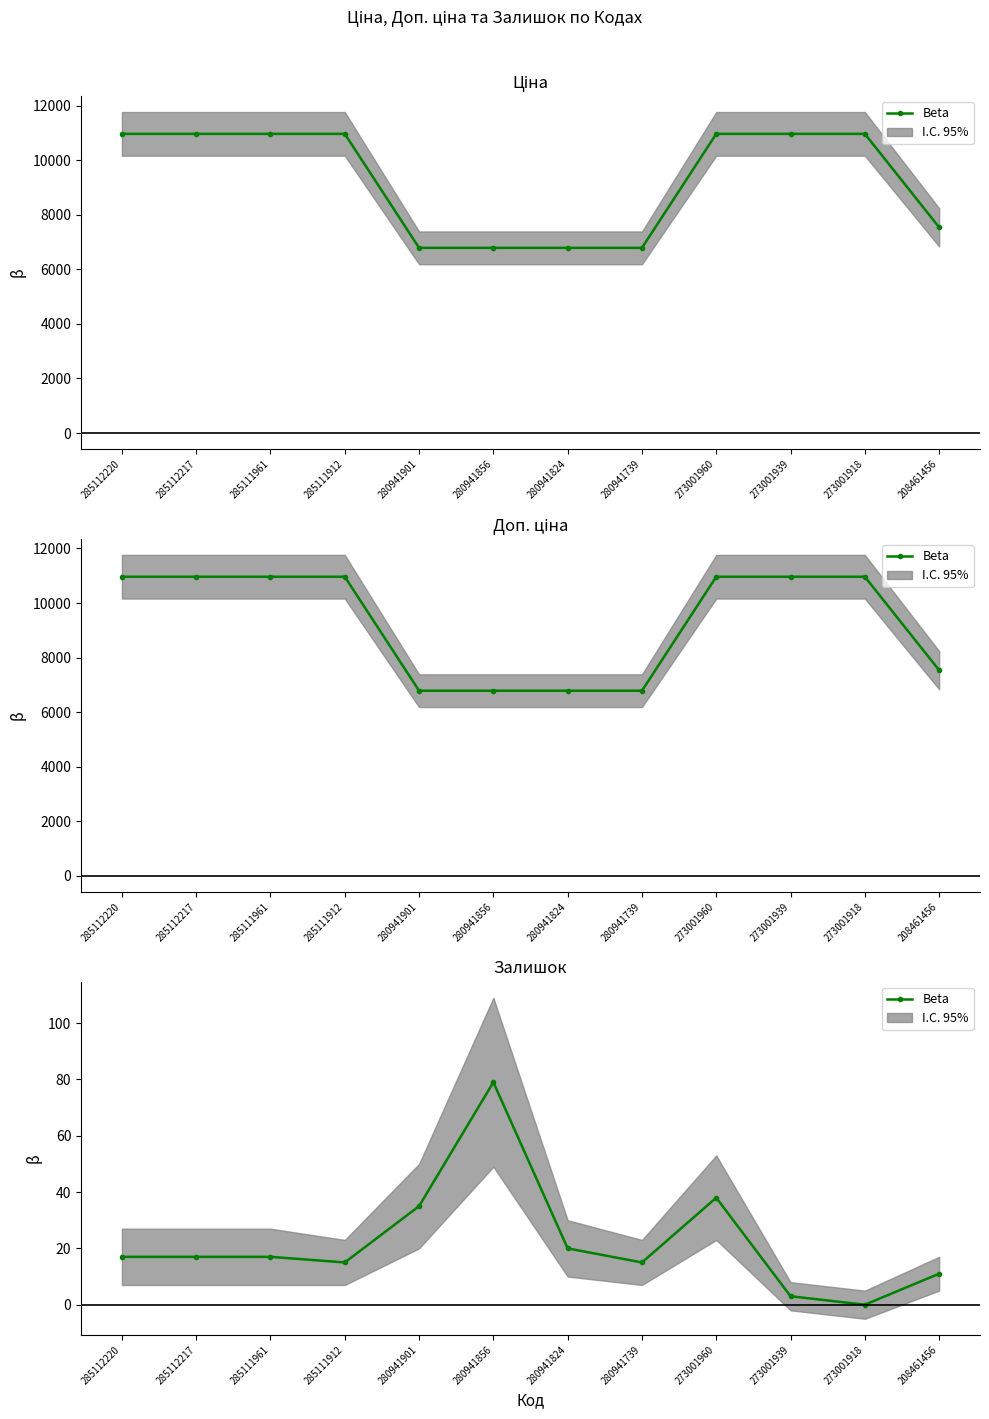

Count the number of values greater than 17.

4